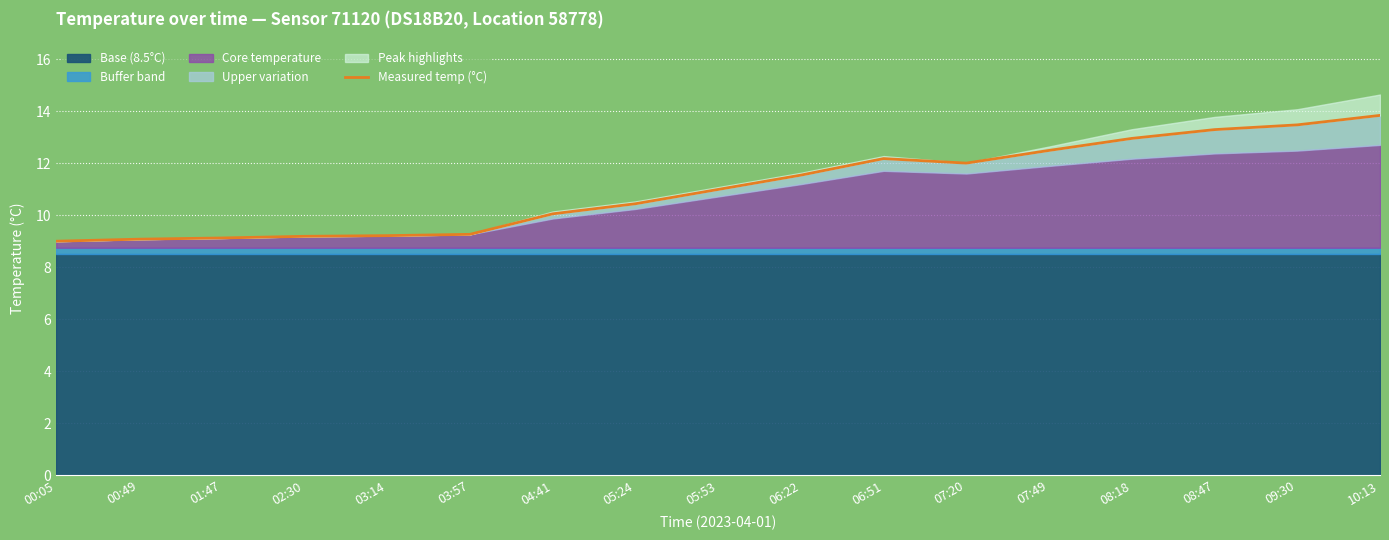

List the labels in order of value, smallest first.

00:05, 00:49, 01:47, 02:30, 03:14, 03:57, 04:41, 05:24, 05:53, 06:22, 07:20, 06:51, 07:49, 08:18, 08:47, 09:30, 10:13